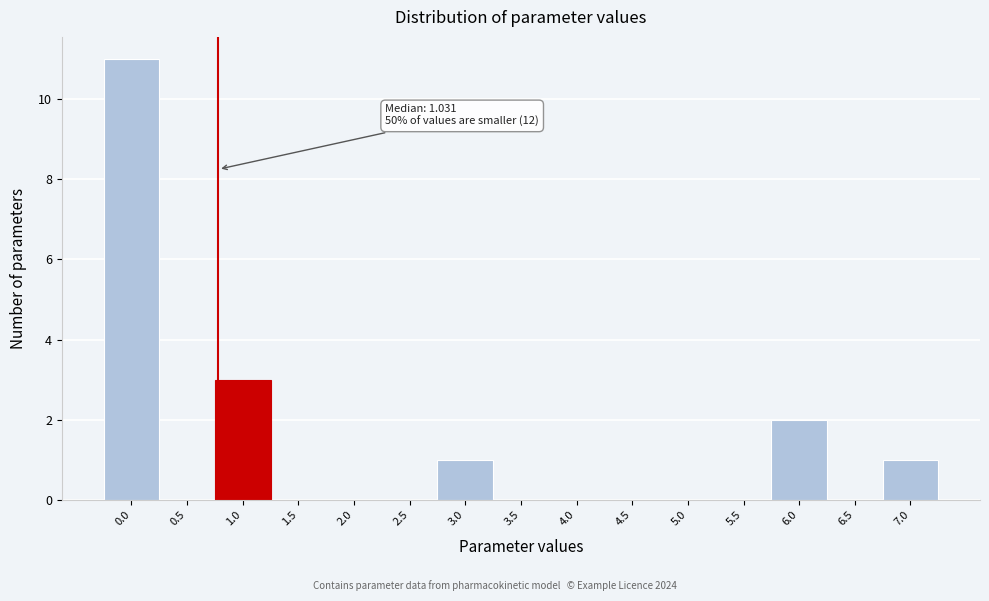

Reading left to right, list all the values displayed in this chart.

0.0=11	0.5=0	1.0=3	1.5=0	2.0=0	2.5=0	3.0=1	3.5=0	4.0=0	4.5=0	5.0=0	5.5=0	6.0=2	6.5=0	7.0=1